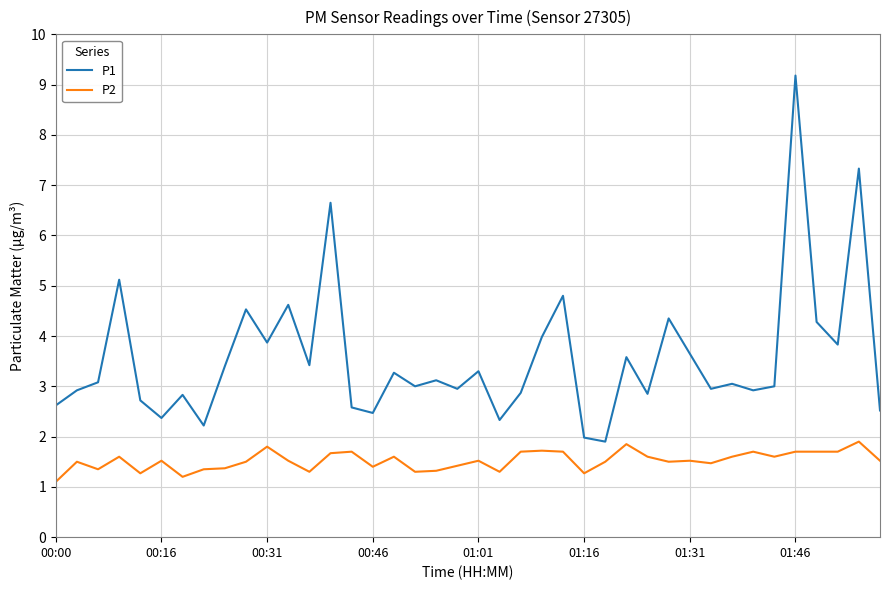

What is the difference between the maximum and second lowest values in the P1 series?

7.2